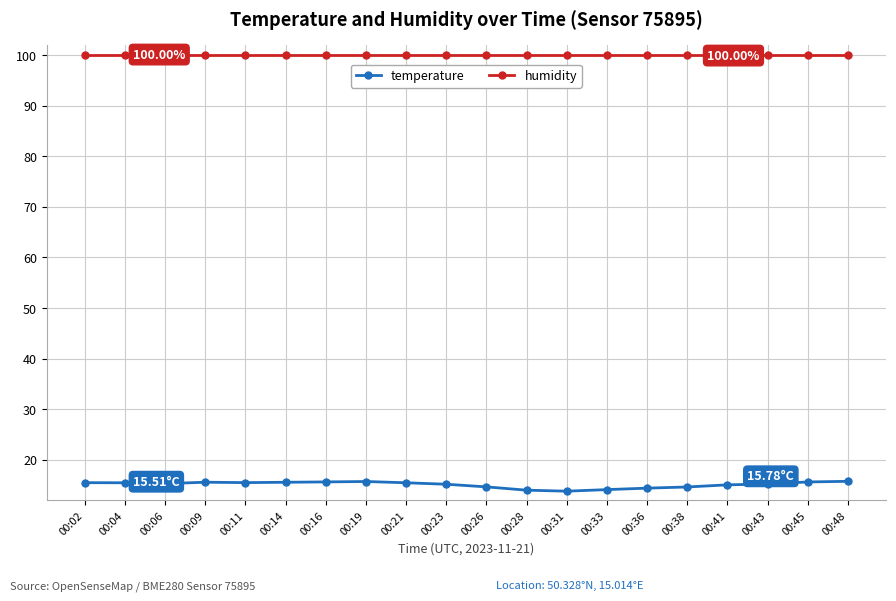

List the series in order of their peak value, lowest first.

temperature, humidity